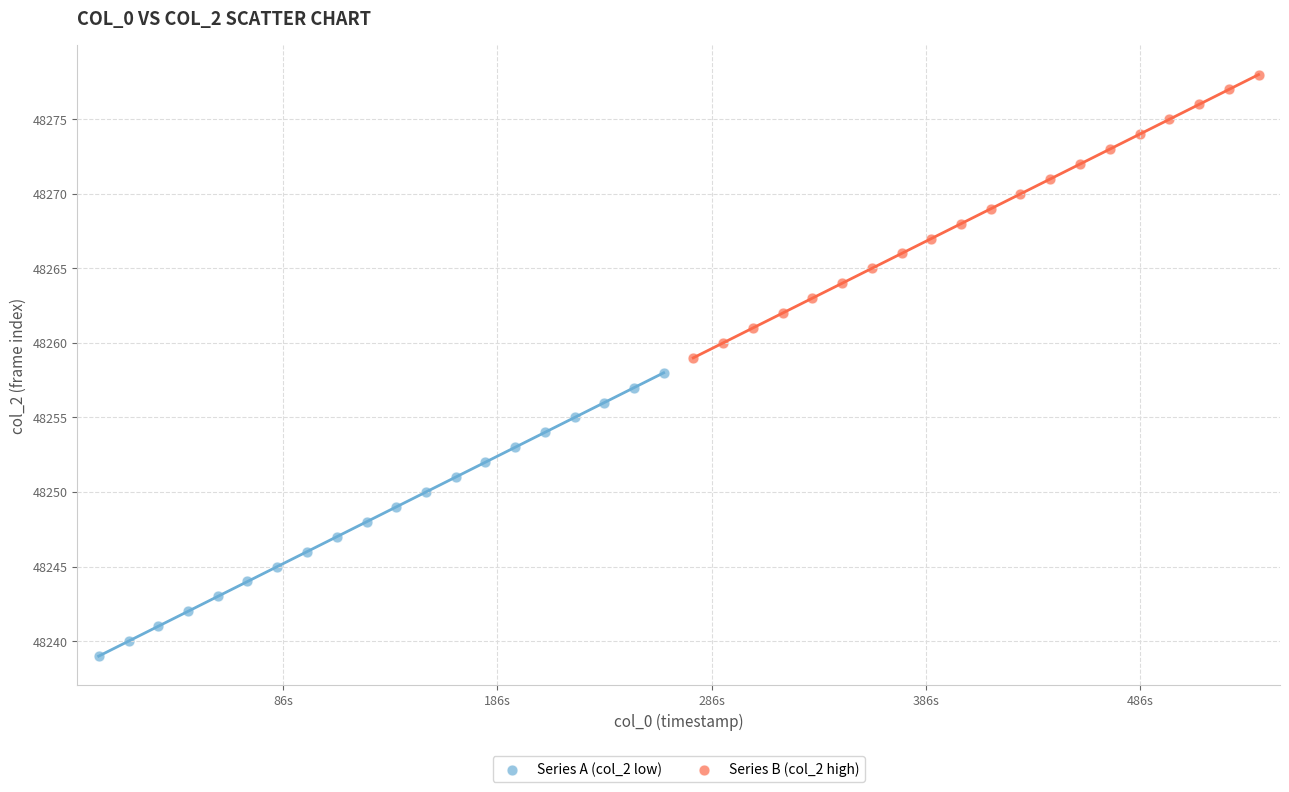

What are all the series names shown in the legend?

Series A (col_2 low), Series B (col_2 high)